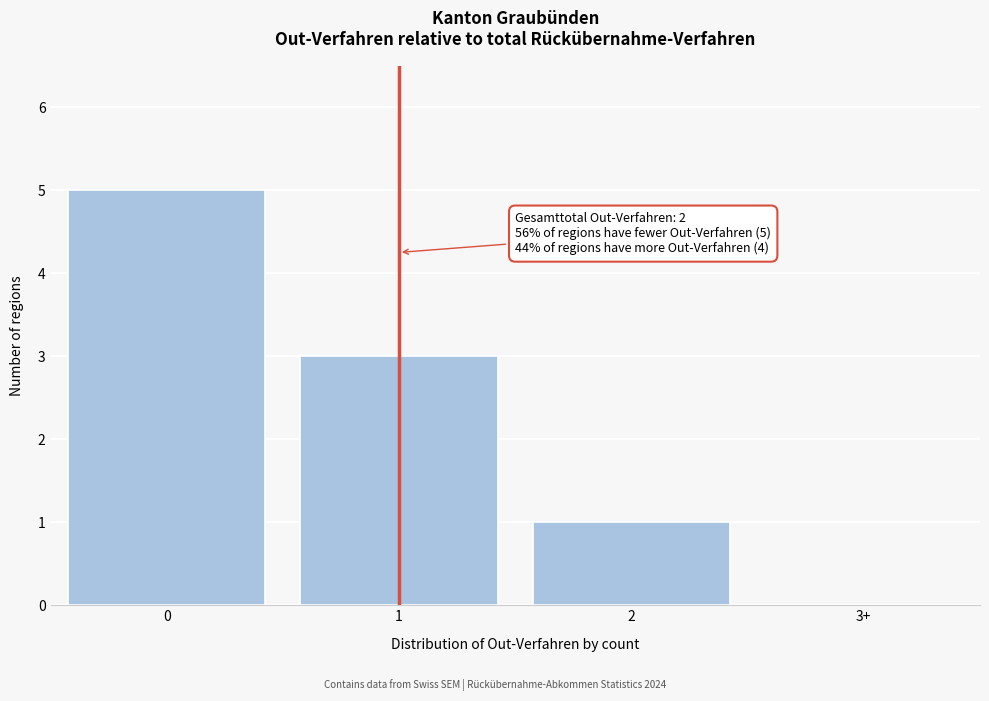

Reading right to left, extract all data points from this chart.

3+=0	2=1	1=3	0=5